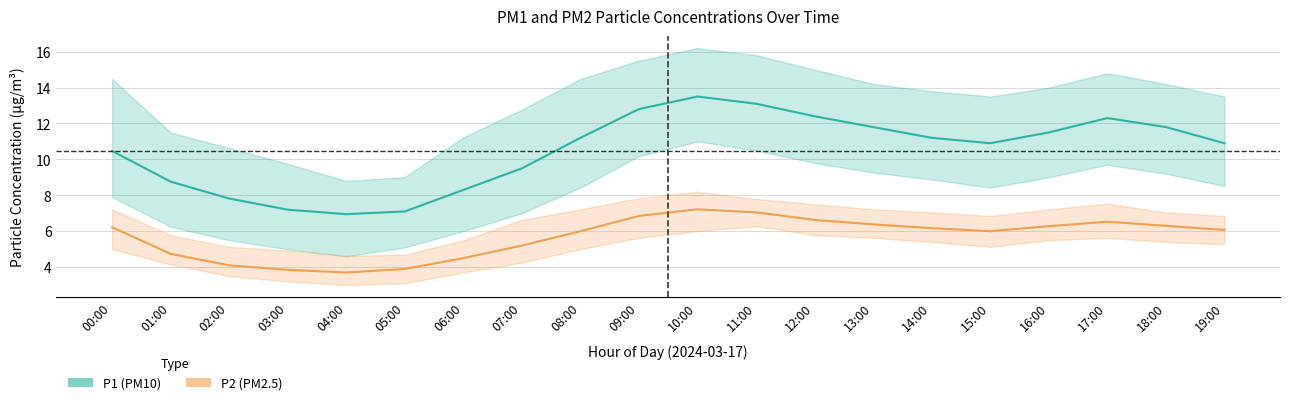

Is this an area chart (filled region under the line)?

No